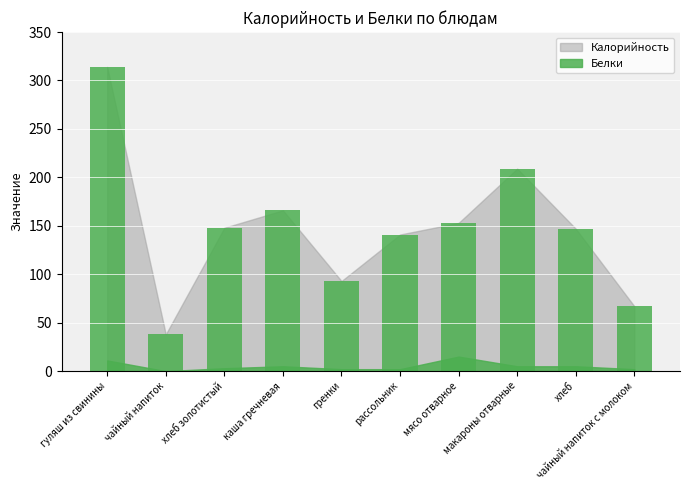

How many distinct data groups are displayed?

1